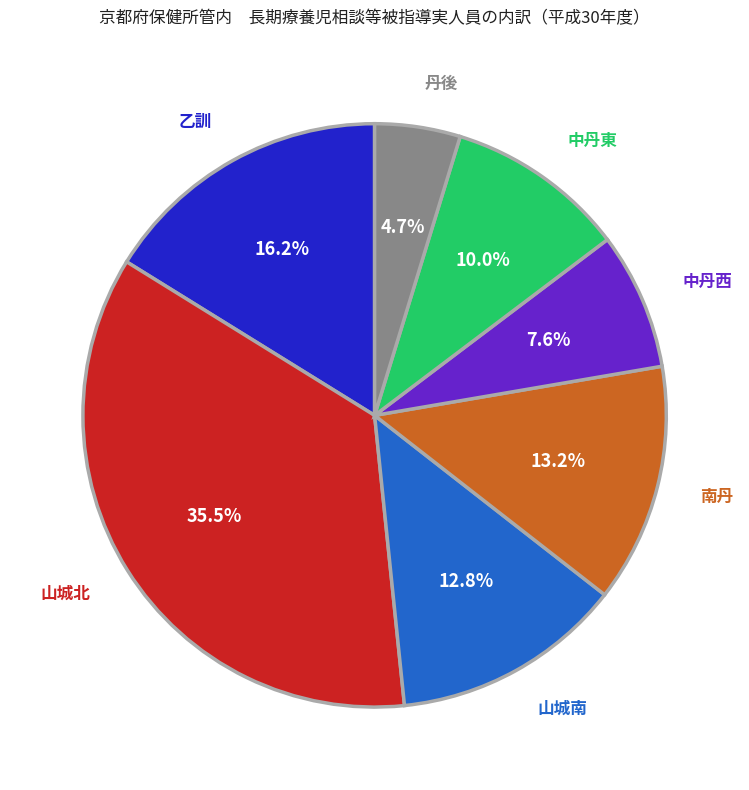

Is there any slice that represents more than half of the pie?

No